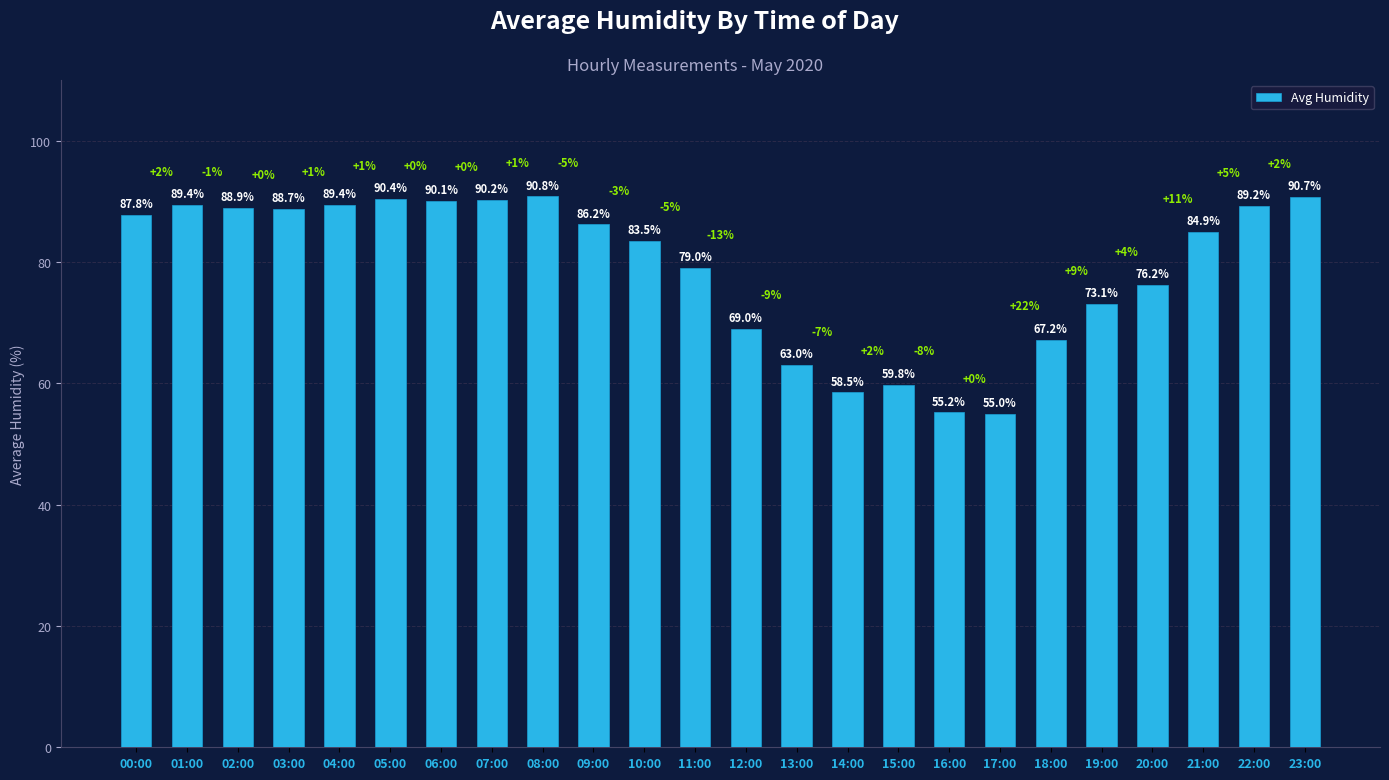

Count the number of categories in the chart.

24